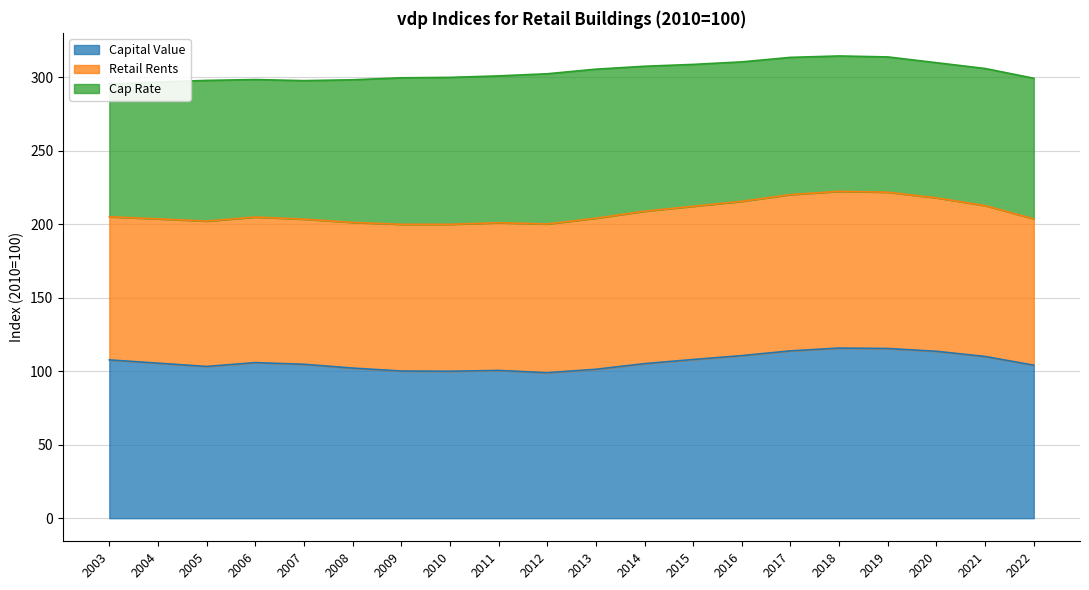

The Capital Value series shows 50.2 at 2022. True or false?

False